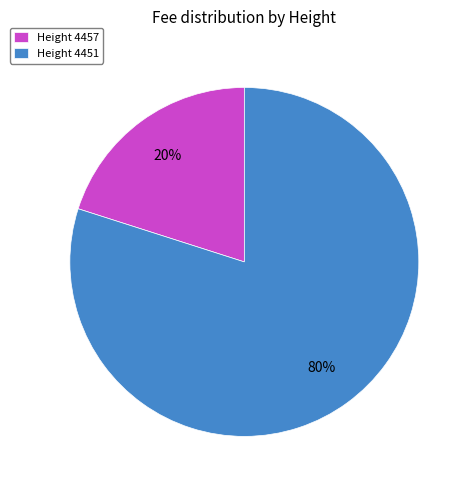

To the nearest percent, what is the combined percentage of Height 4451 and Height 4457?

100%